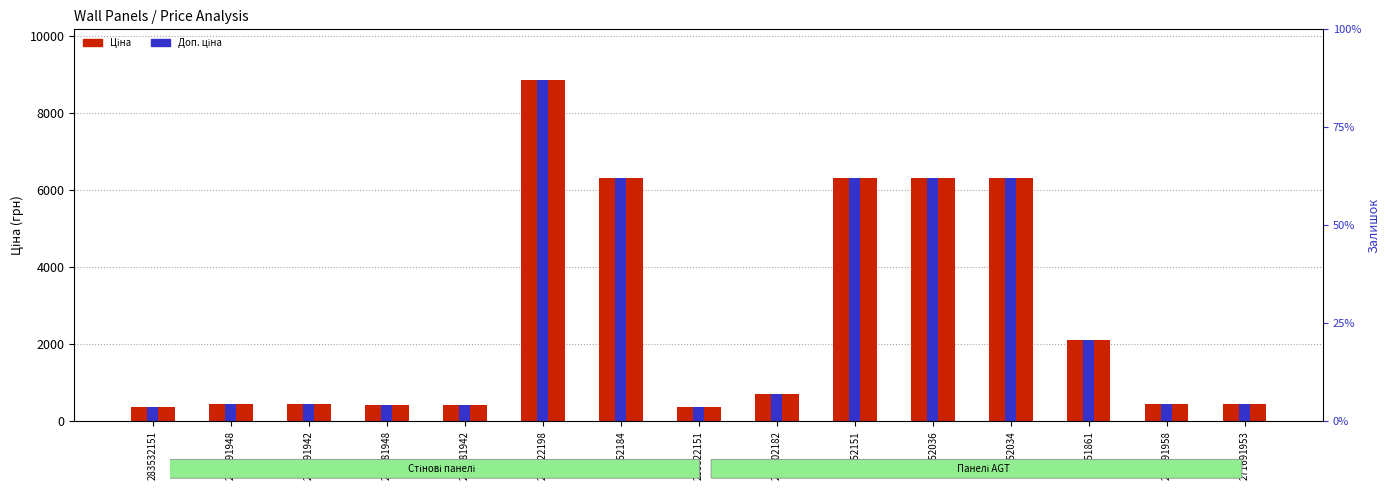

Is it true that Доп. ціна equals 2108.0 at 11351861?

True